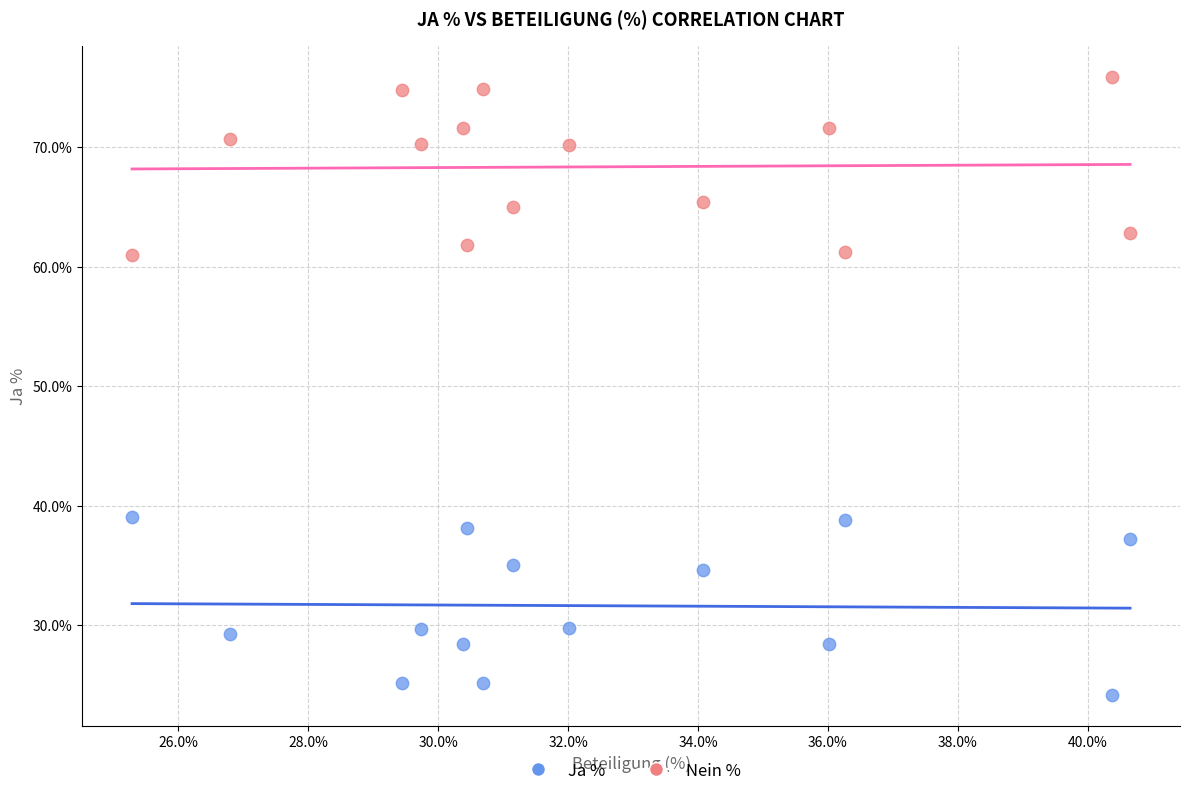

Across all data points, what is the range of Y values (max minus min)?

51.7